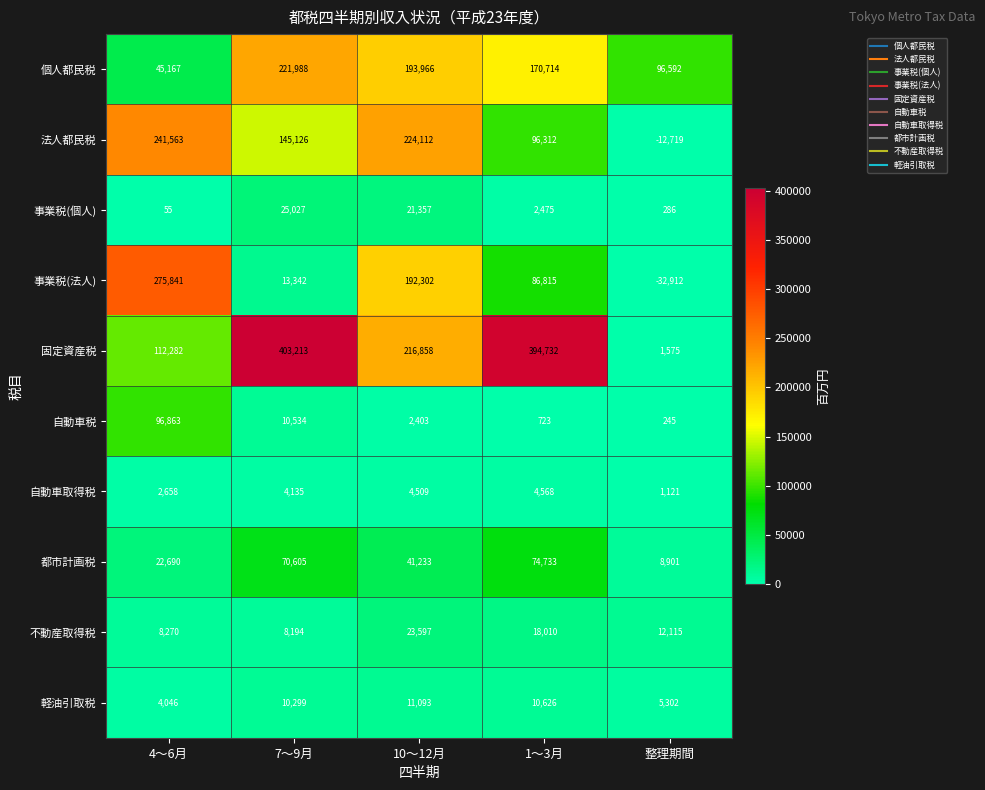

What is the minimum value shown in the chart?

-32912